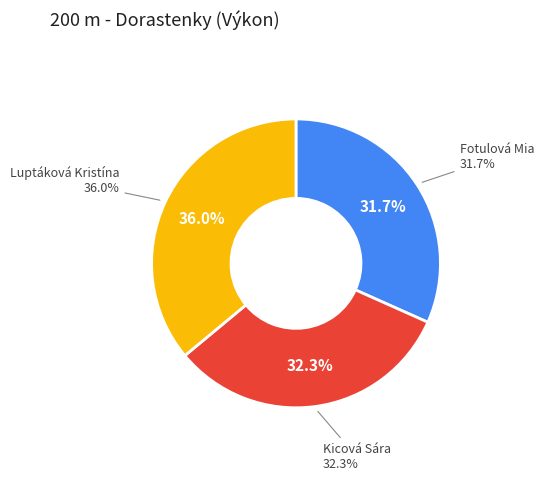

To the nearest percent, what portion does Fotulová Mia represent?

32%